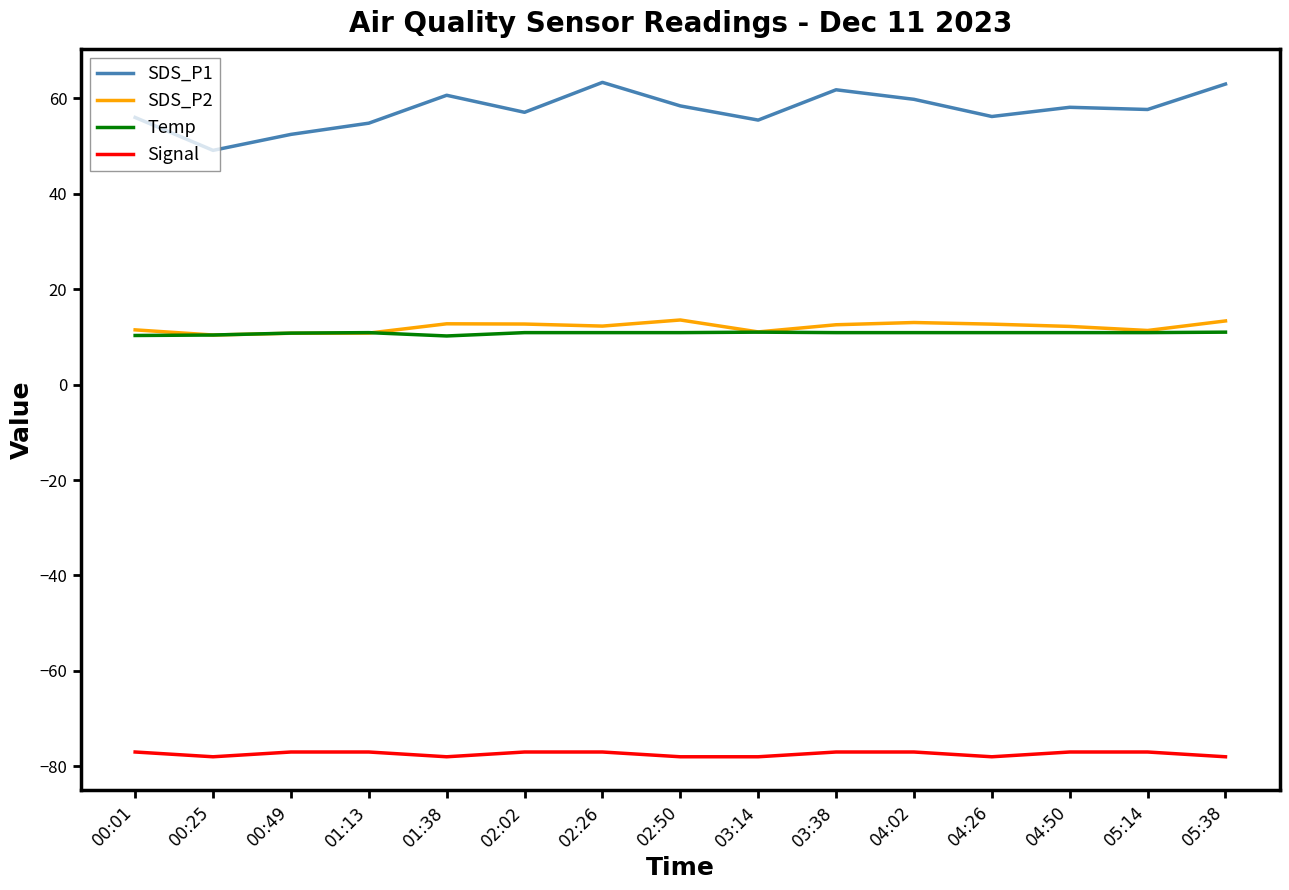

What position from the right is 04:26?

4